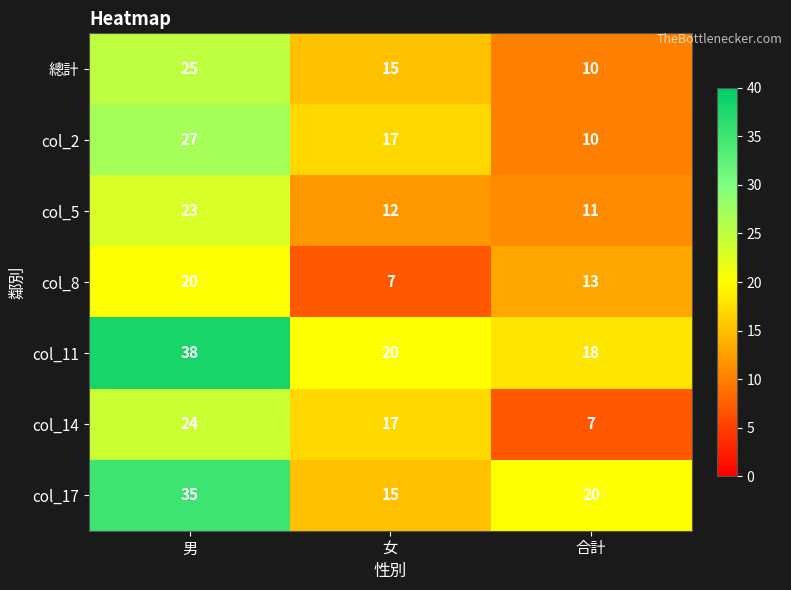

What is the difference between the highest and lowest values at 女?

13